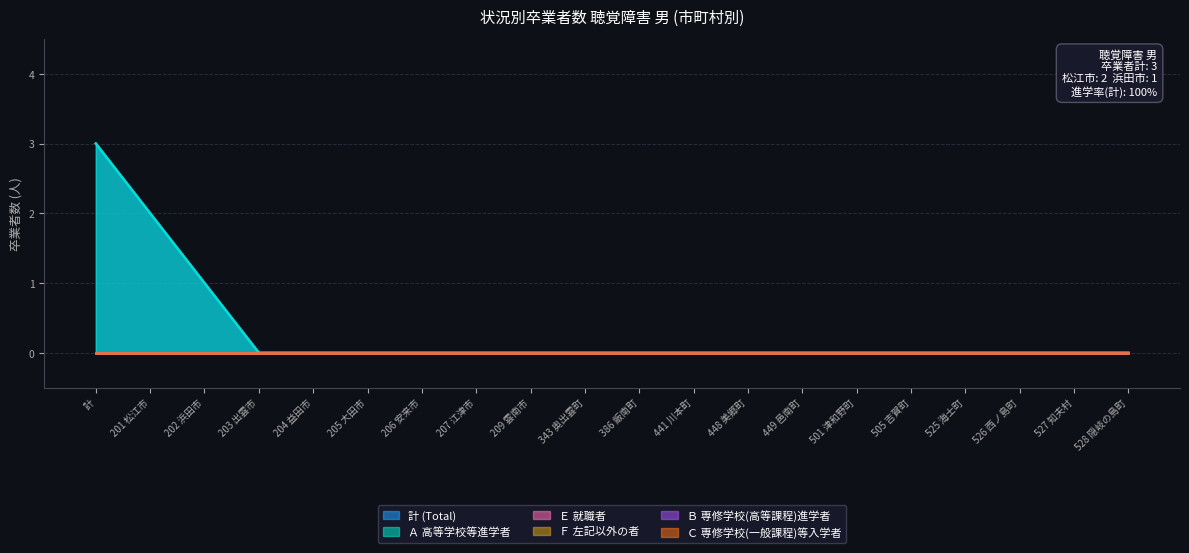

Is it true that 計 (Total) equals 1 at 204 益田市?

False